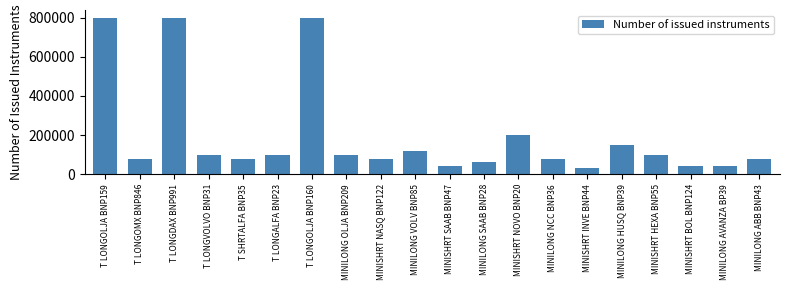

Which category has the lowest value across all series?

MINISHRT INVE BNP44